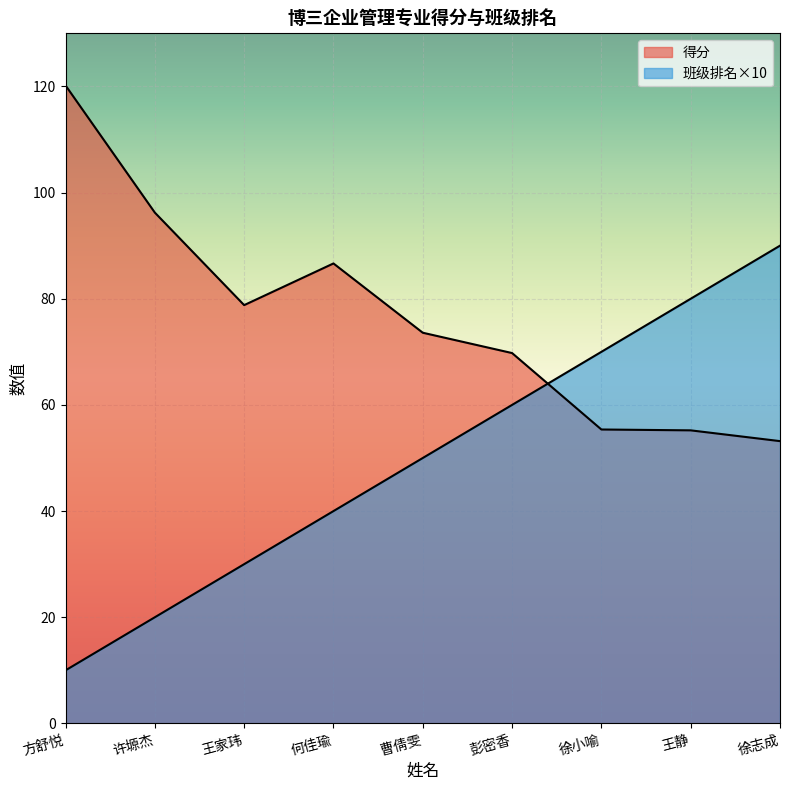

Between 许塬杰 and 王家玮, which series saw the biggest shift?

得分